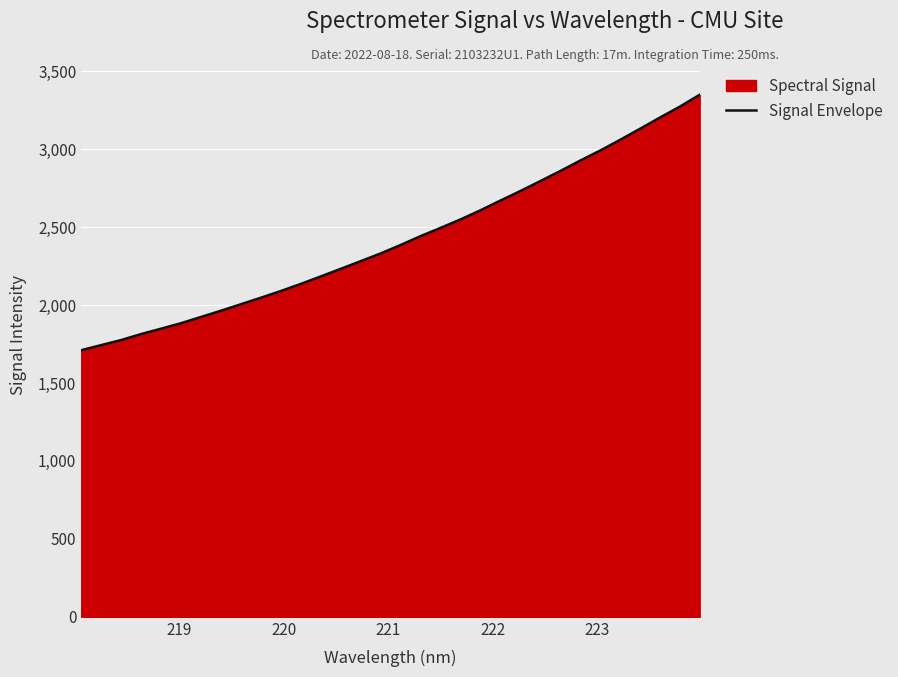

What is the smallest value displayed?

1710.6